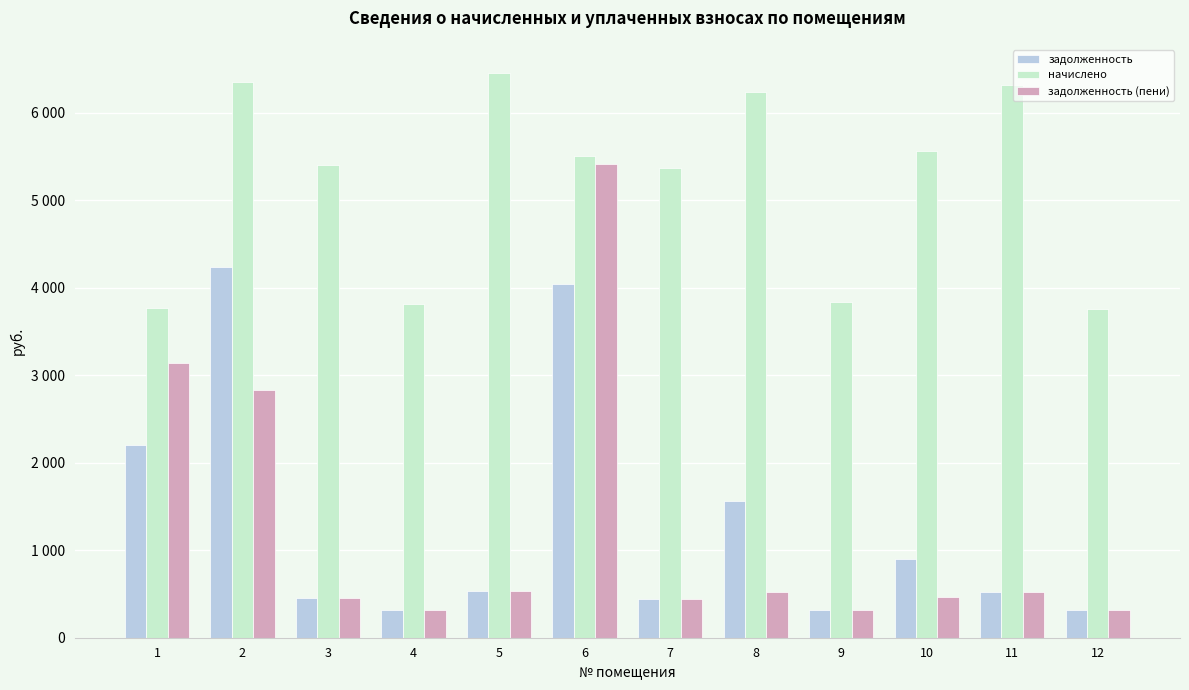

Are the bars horizontal?

No